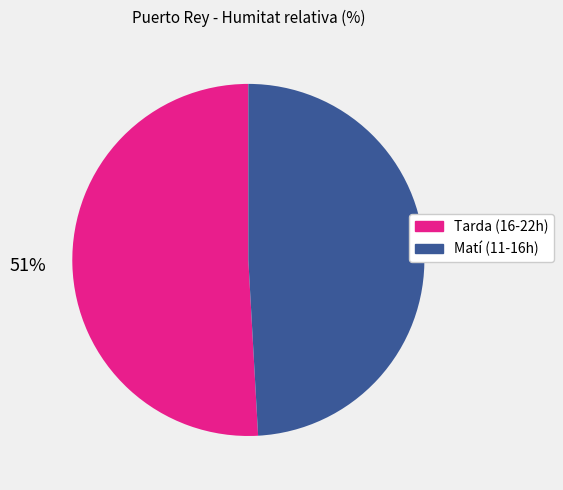

Is there any slice that represents more than half of the pie?

Yes